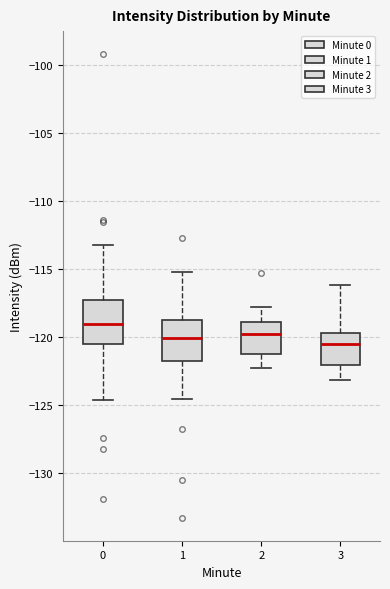

Reading left to right, transcribe this box plot: for each box, give where its median line is, the range the box spans, and where its two whiskers end, as read against the y-axis. The values are not printed on the chart, so give them approximately, as read against the axis.

0: median -119.0, box -120.5 to -117.5, whiskers -124.5 to -113.0
1: median -120.0, box -122.0 to -118.5, whiskers -124.5 to -115.0
2: median -119.5, box -121.5 to -119.0, whiskers -122.5 to -118.0
3: median -120.5, box -122.0 to -119.5, whiskers -123.0 to -116.0